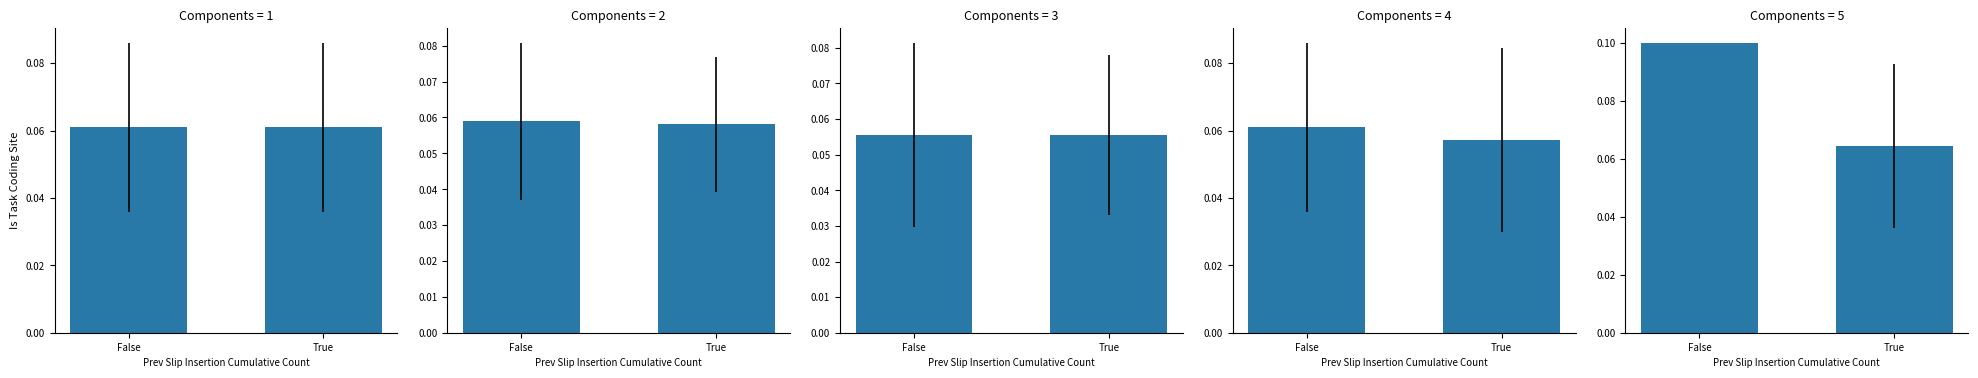

Are the bars grouped side by side (vs. stacked)?

No